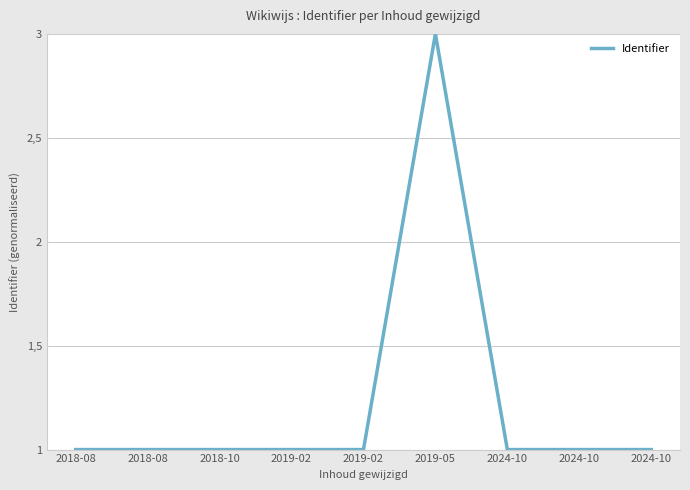

Is this an area chart (filled region under the line)?

No